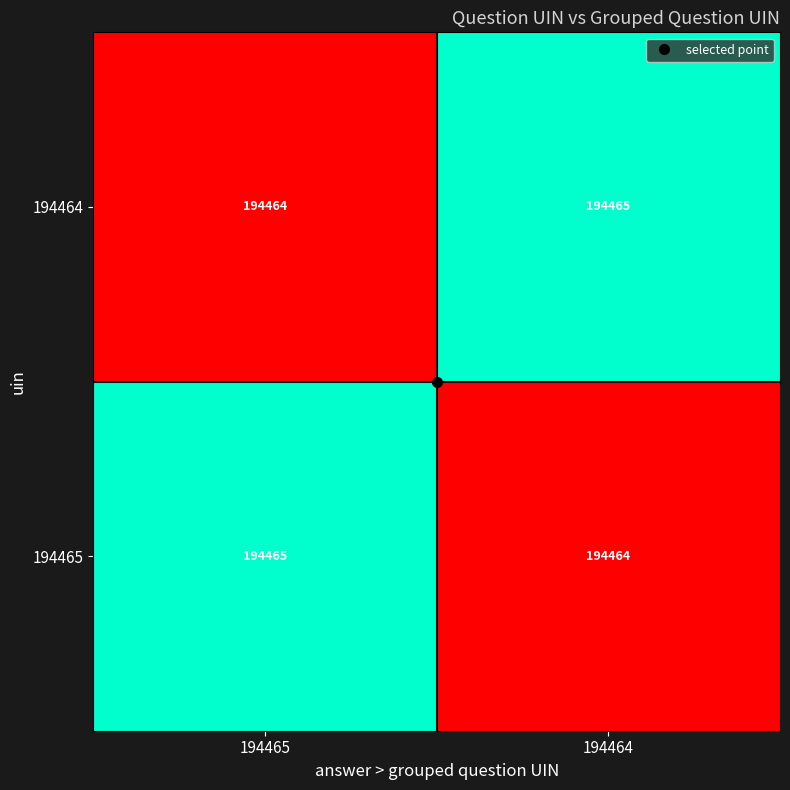

The value of 194464 at 194465 is 280601. True or false?

False